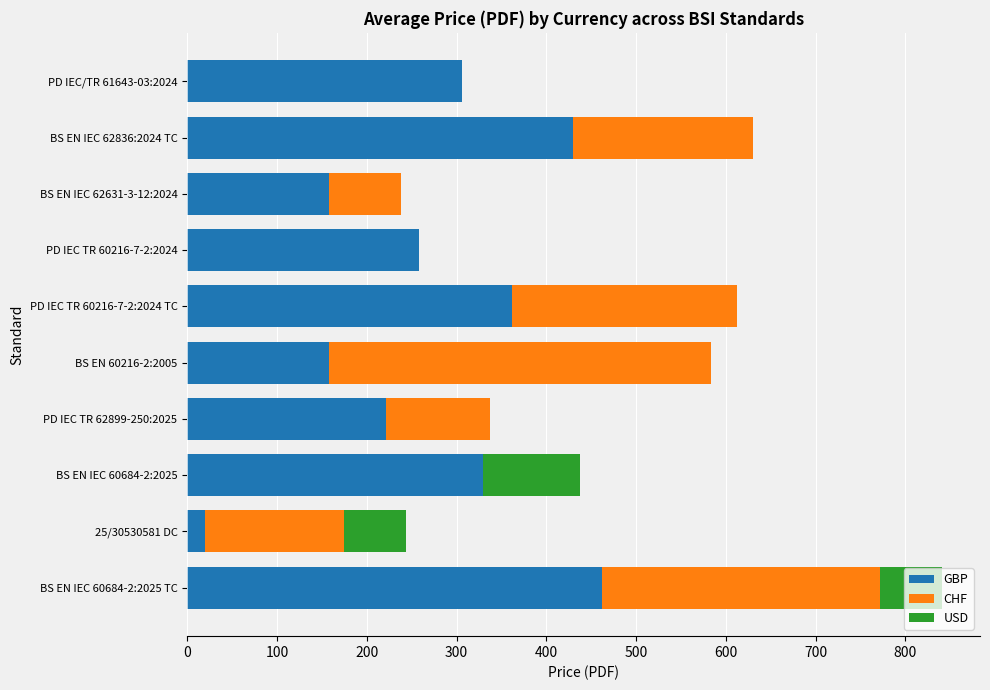

What is the maximum value for GBP?

462